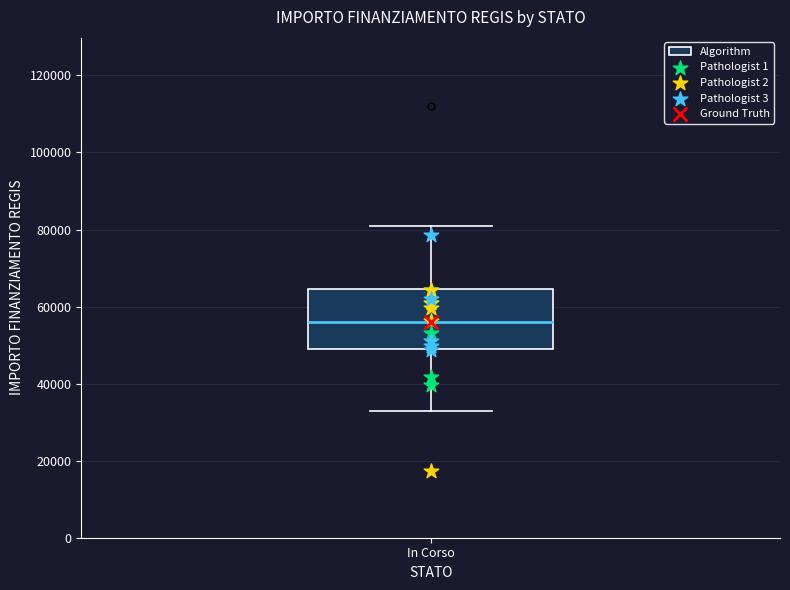

Transcribe this box plot: give where the median line is, the range the box spans, and where the two whiskers end, as read against the y-axis. The values are not printed on the chart, so give them approximately, as read against the axis.

median 56000, box 50000 to 64000, whiskers 32000 to 80000